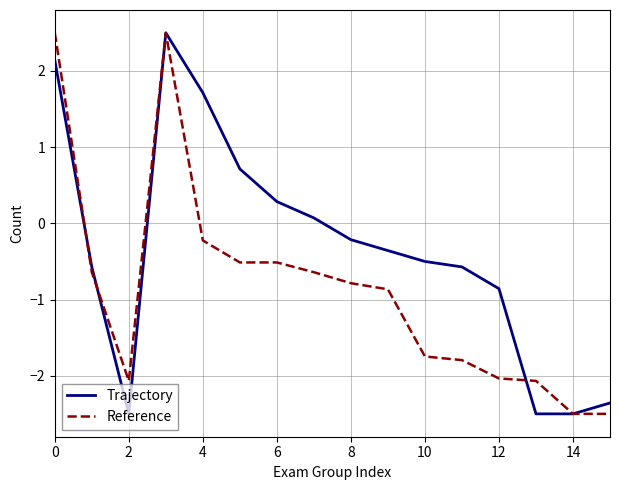

What is the greatest value displayed?

2.5